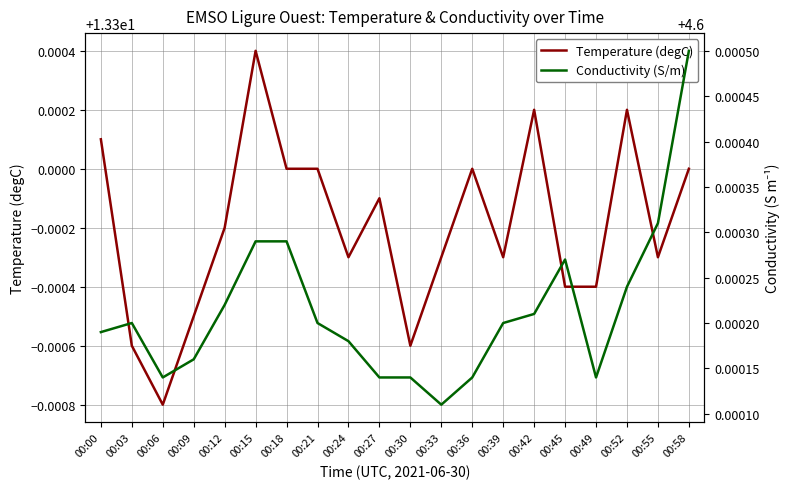

True or false: Conductivity (S/m) has a value of 1.6 at 00:45.

False